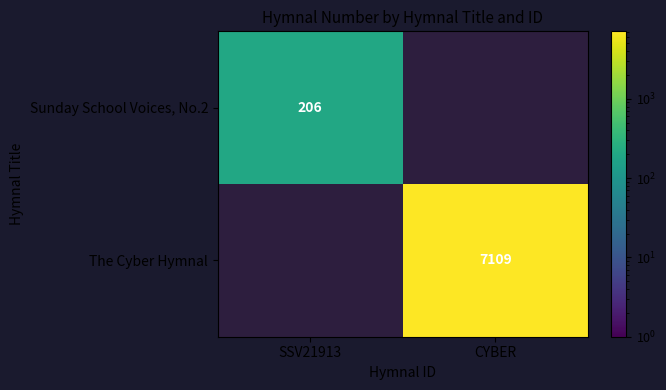

True or false: Sunday School Voices, No.2 has a value of 206 at SSV21913.

True